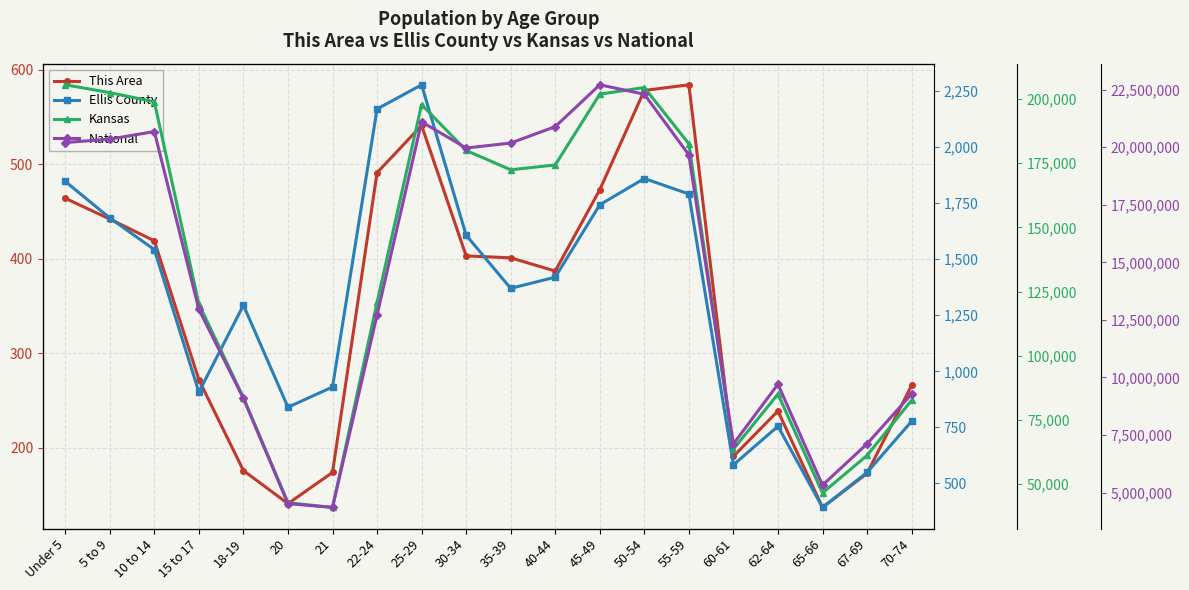

At which category is the sum across all series the highest?

45-49